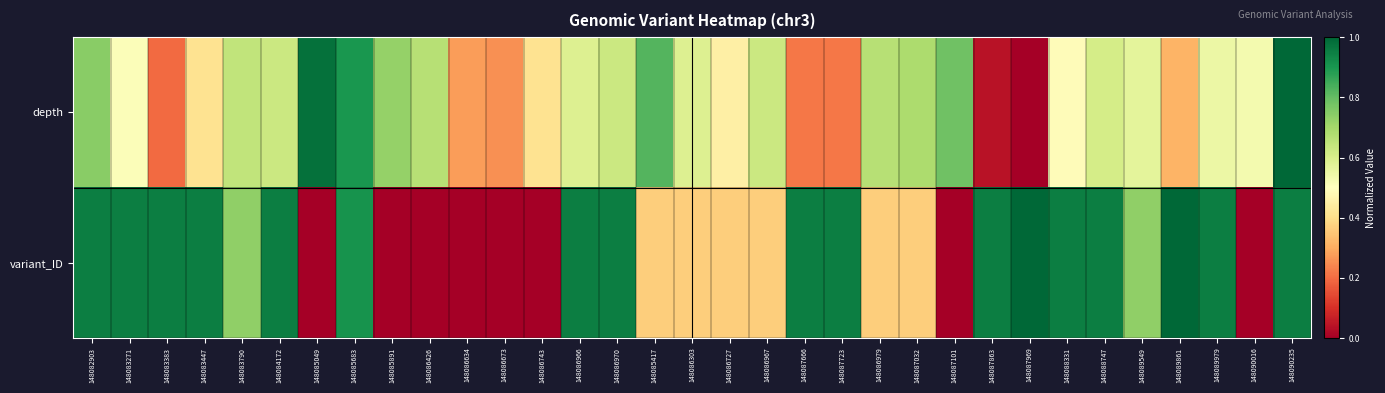

Rank the series at 148085049 from highest to lowest value.

depth, variant_ID